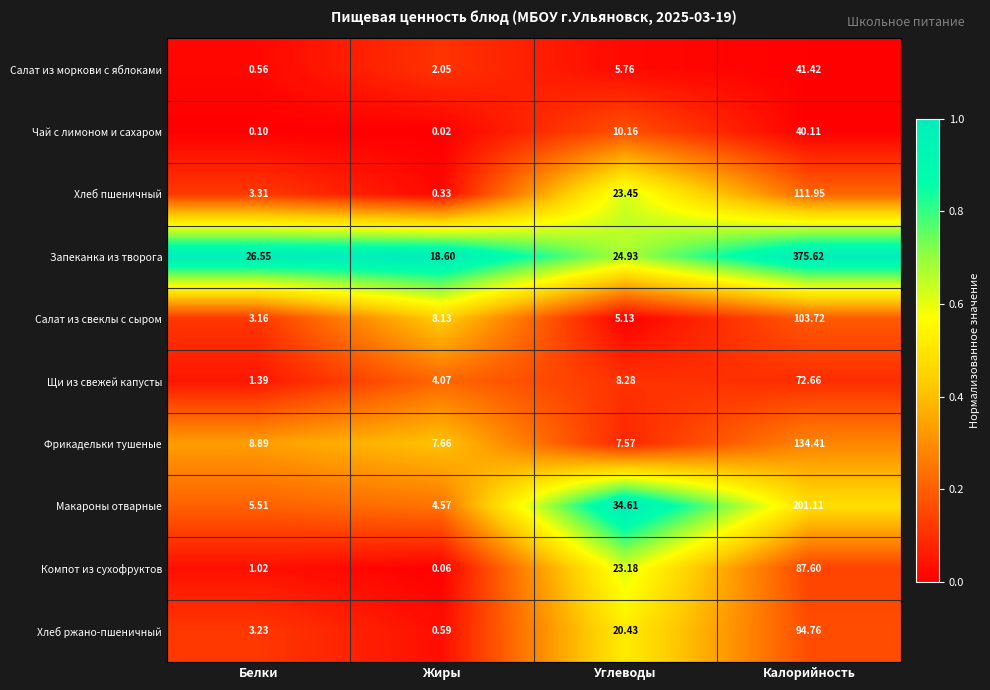

Which category has the highest value in the Чай с лимоном и сахаром series?

Калорийность